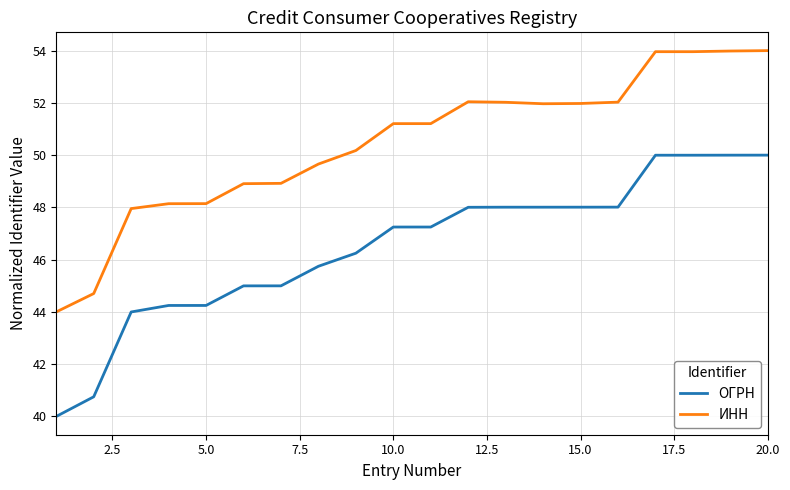

Rank the series by their maximum value, from lowest to highest.

ОГРН, ИНН